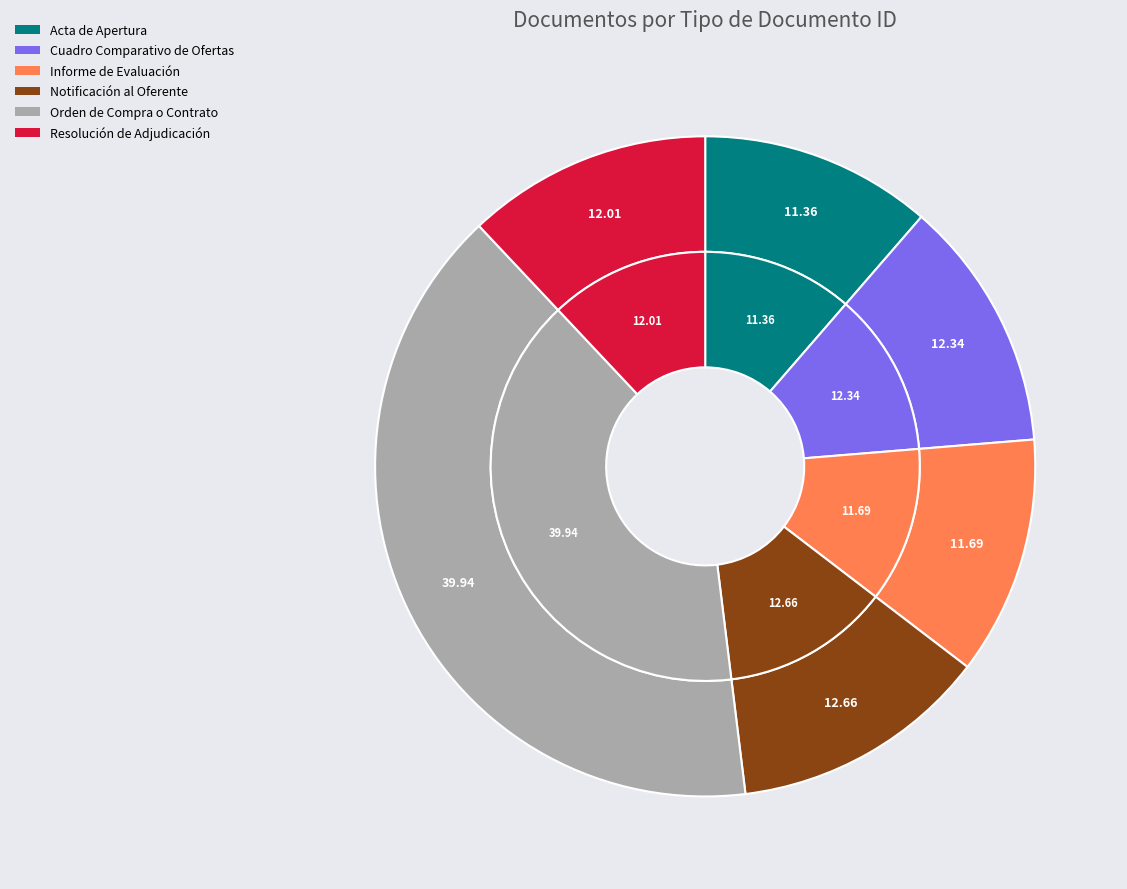

Is the sum of Informe de Evaluación and Resolución de Adjudicación greater than half?

No